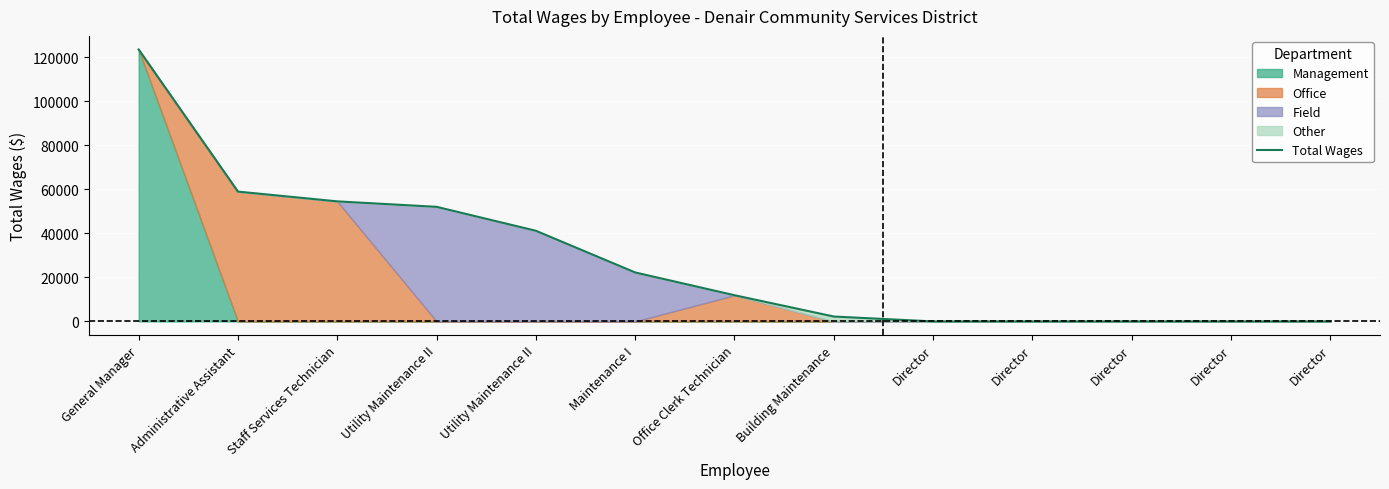

What is the maximum value shown in the chart?

123425